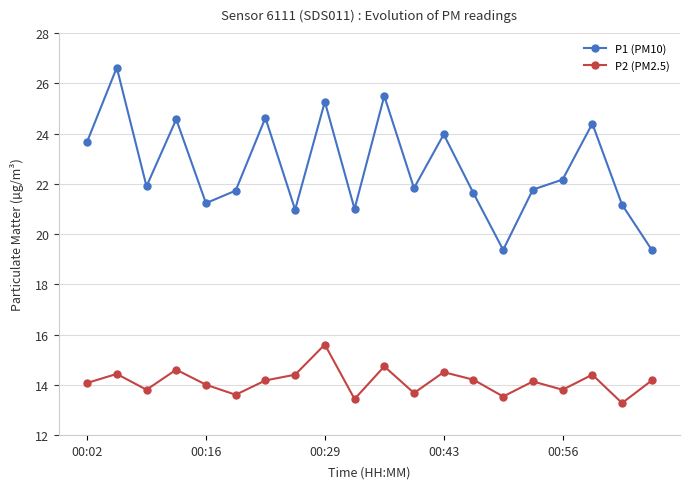

Which series has the largest total across all categories?

P1 (PM10)